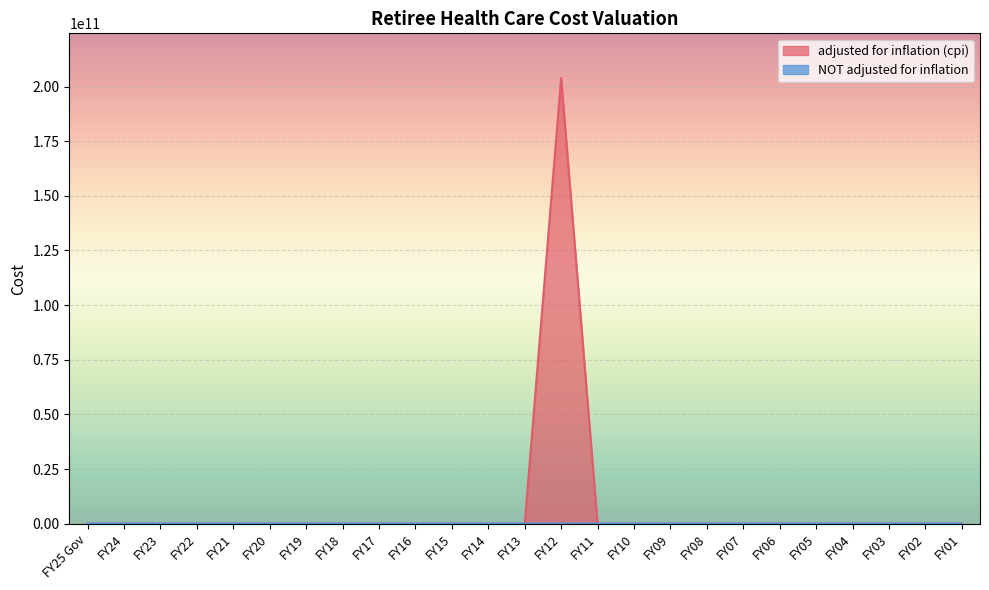

Reading left to right, list all the values displayed in this chart.

adjusted for inflation (cpi): FY25 Gov=0	FY24=0	FY23=0	FY22=0	FY21=0	FY20=0	FY19=0	FY18=0	FY17=0	FY16=0	FY15=0	FY14=0	FY13=0	FY12=203952150000	FY11=0	FY10=0	FY09=0	FY08=0	FY07=0	FY06=0	FY05=0	FY04=0	FY03=0	FY02=0	FY01=0
NOT adjusted for inflation: FY25 Gov=0	FY24=0	FY23=0	FY22=0	FY21=0	FY20=0	FY19=0	FY18=0	FY17=0	FY16=0	FY15=0	FY14=0	FY13=0	FY12=150000	FY11=0	FY10=0	FY09=0	FY08=0	FY07=0	FY06=0	FY05=0	FY04=0	FY03=0	FY02=0	FY01=0